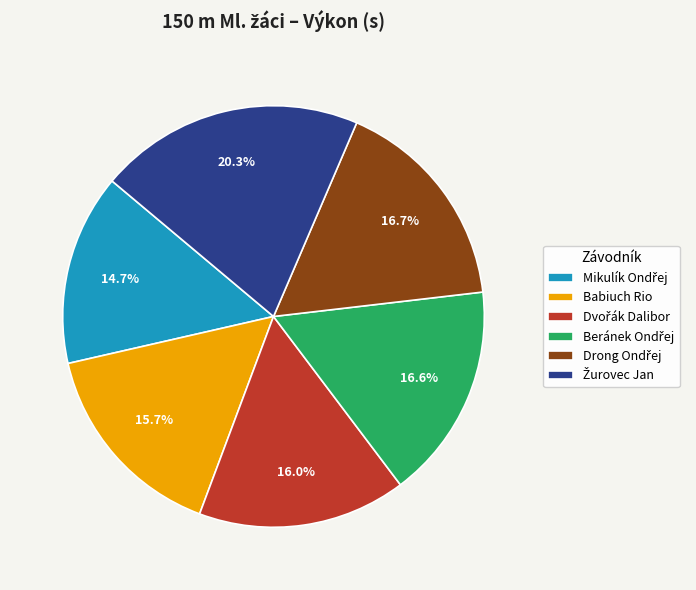

Is there any slice that represents more than half of the pie?

No